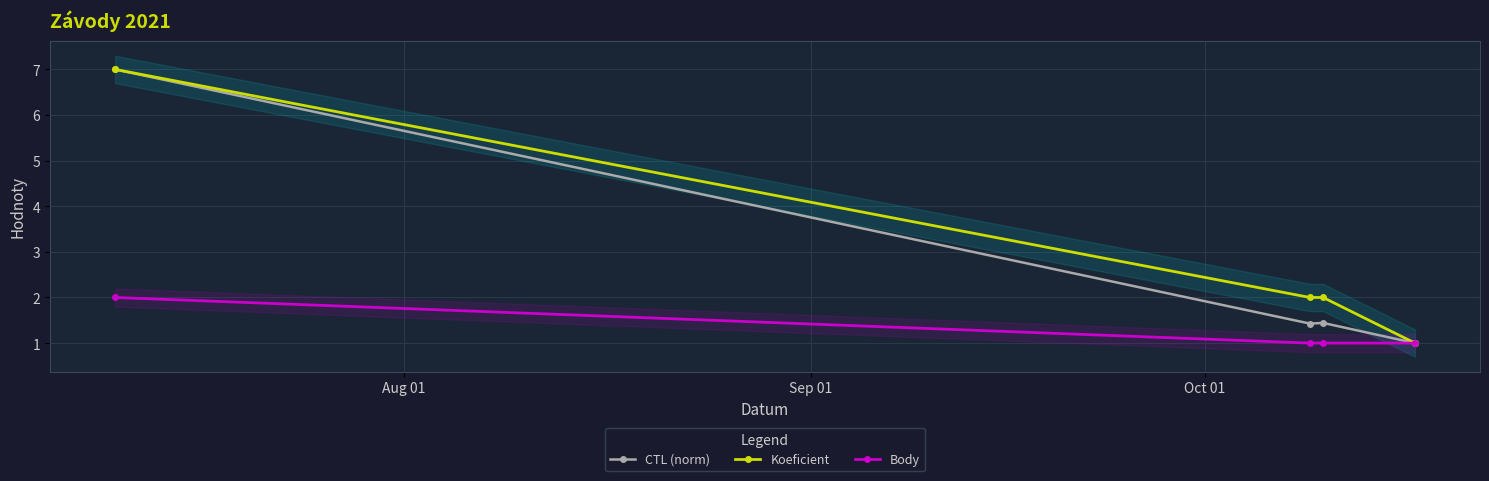

What is the value of the Body point at the 2nd from the left?

1.0